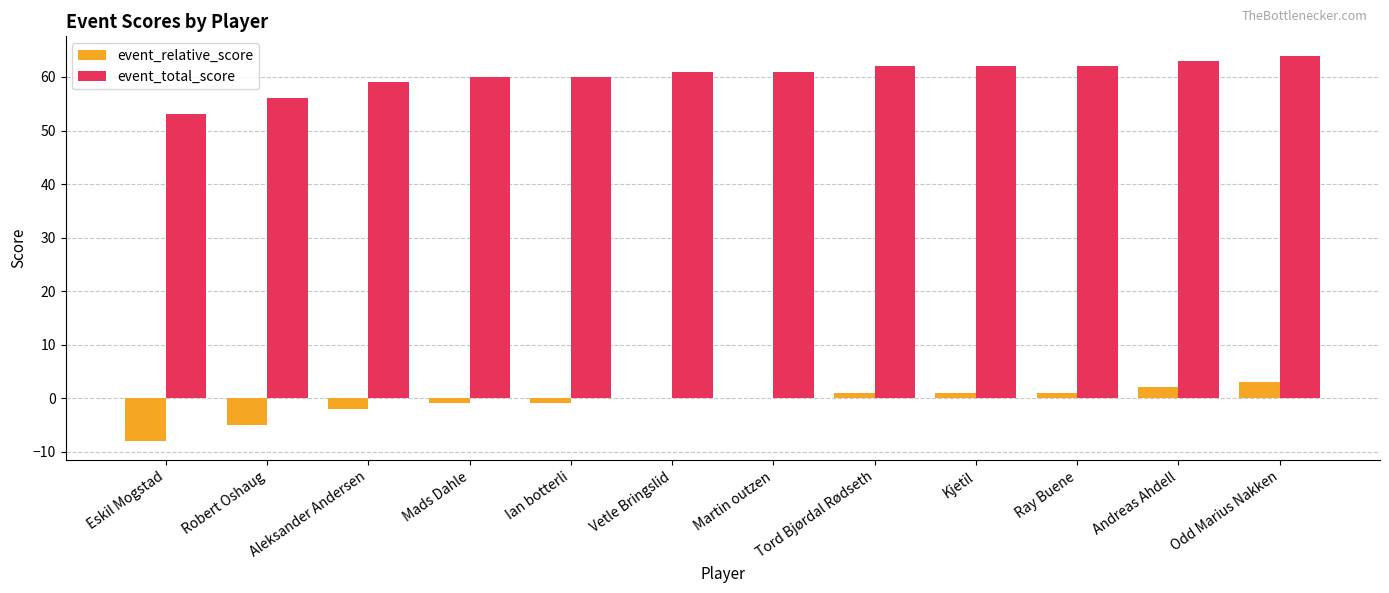

Read the event_total_score value at Andreas Ahdell, to the nearest 5.

65